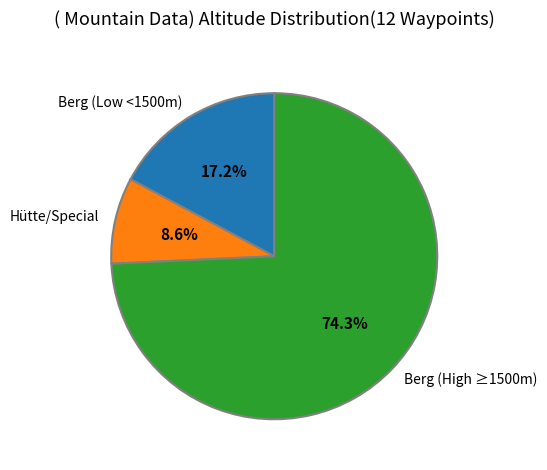

Which has a higher value, Berg (Low <1500m) or Berg (High ≥1500m)?

Berg (High ≥1500m)